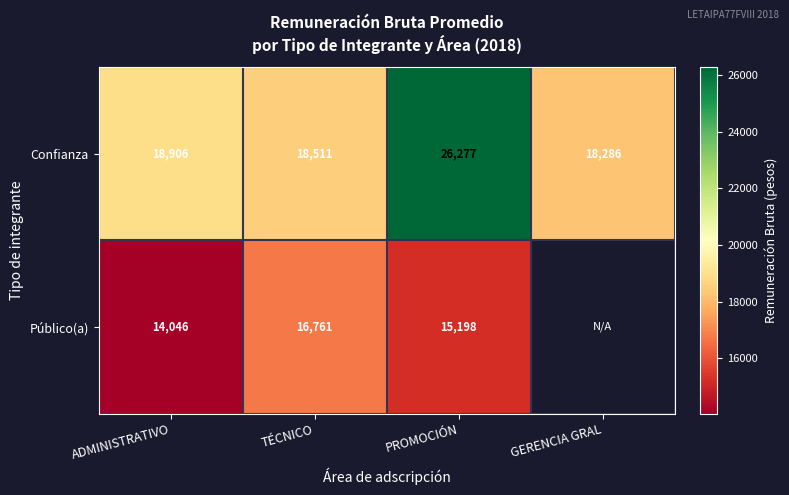

At which label is Confianza closest to 22281?

ADMINISTRATIVO